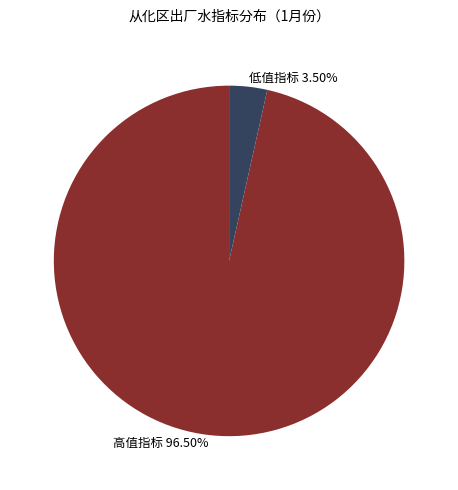

Which has a higher value, 低值指标 3.50% or 高值指标 96.50%?

高值指标 96.50%